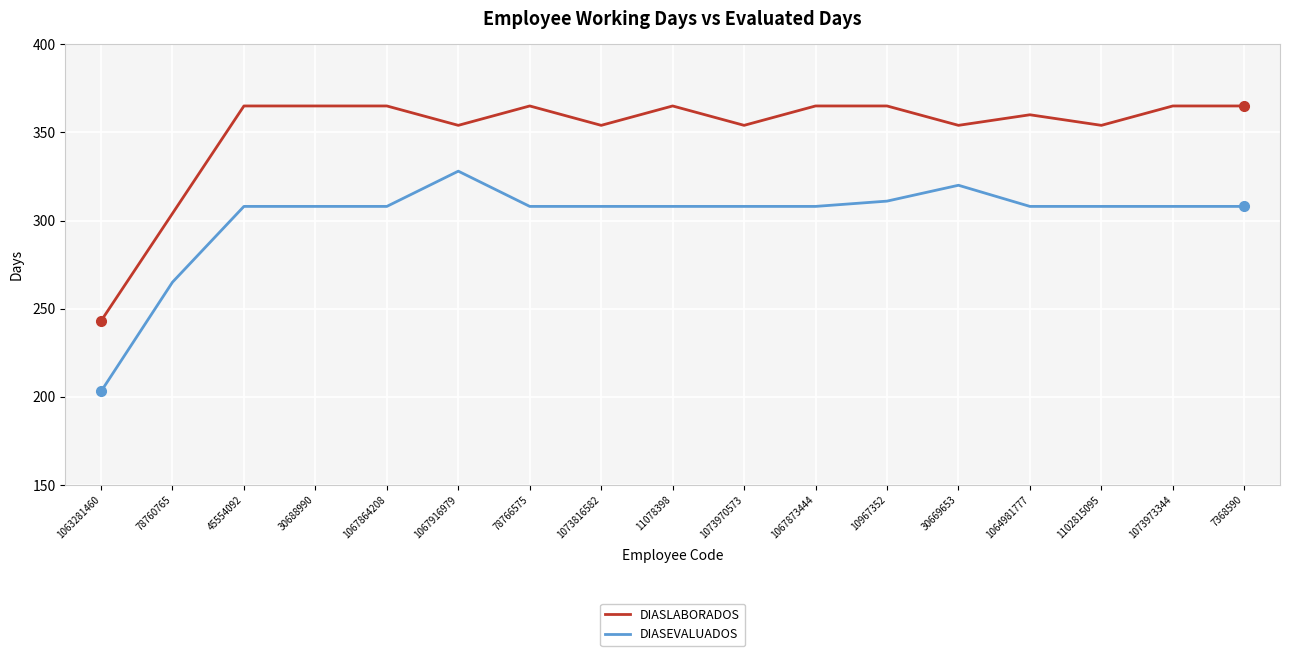

What value does the DIASLABORADOS series have at 1063281460, to the nearest 5?

245